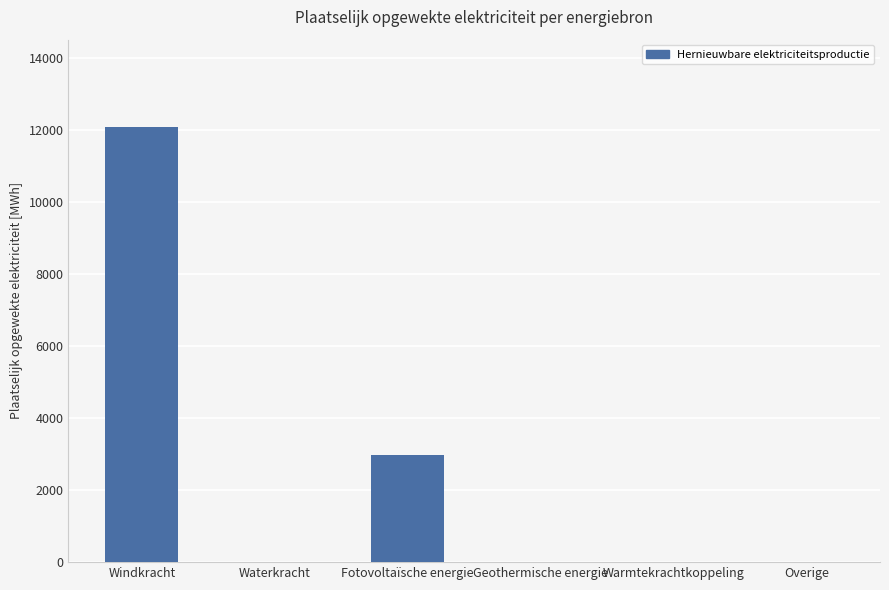

Where is the data nearest to the value 6044?

Fotovoltaïsche energie